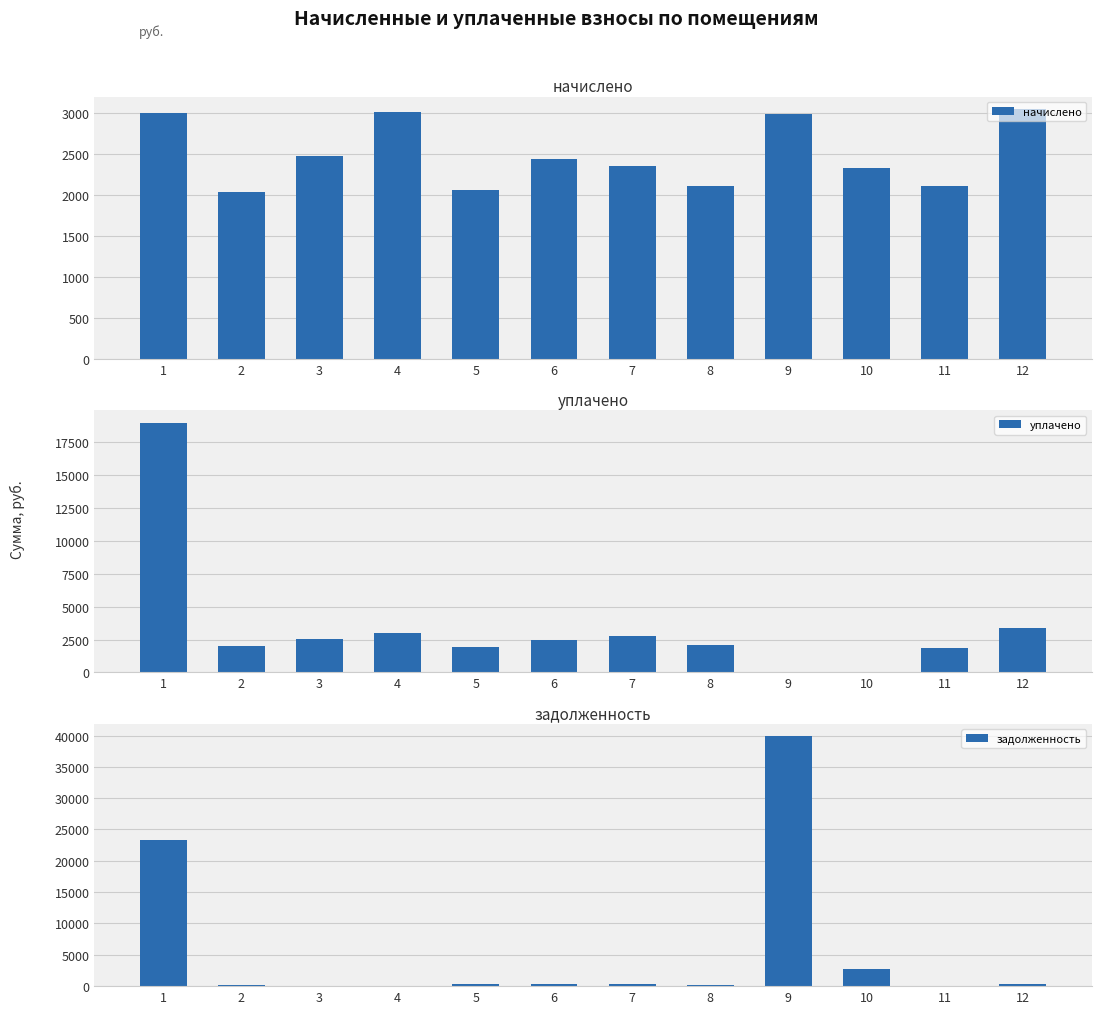

How many bars are there in total?

36